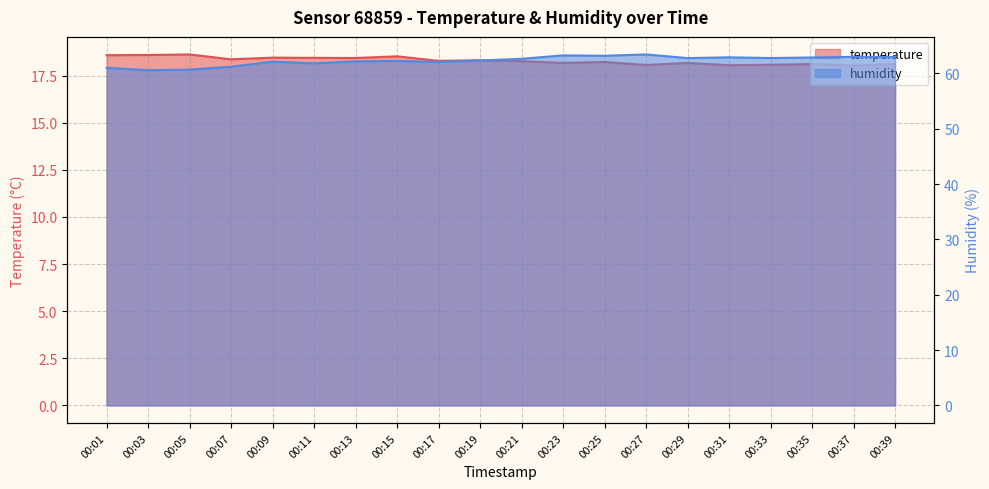

At which category does the chart reach its peak across all series?

00:27